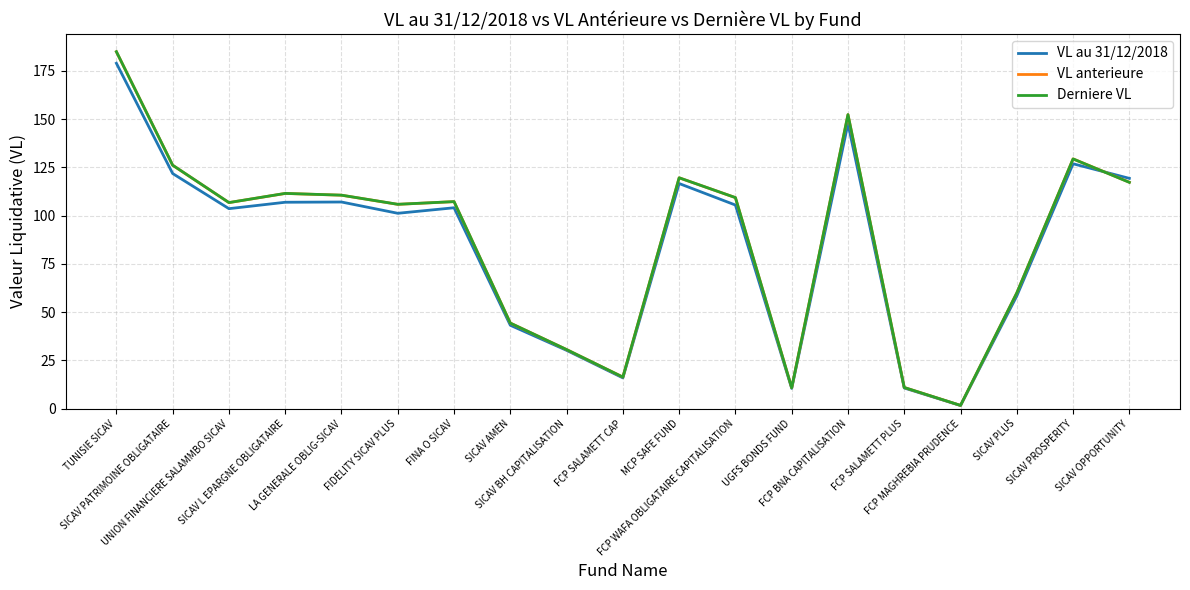

Which series has the largest range (max minus min)?

Derniere VL